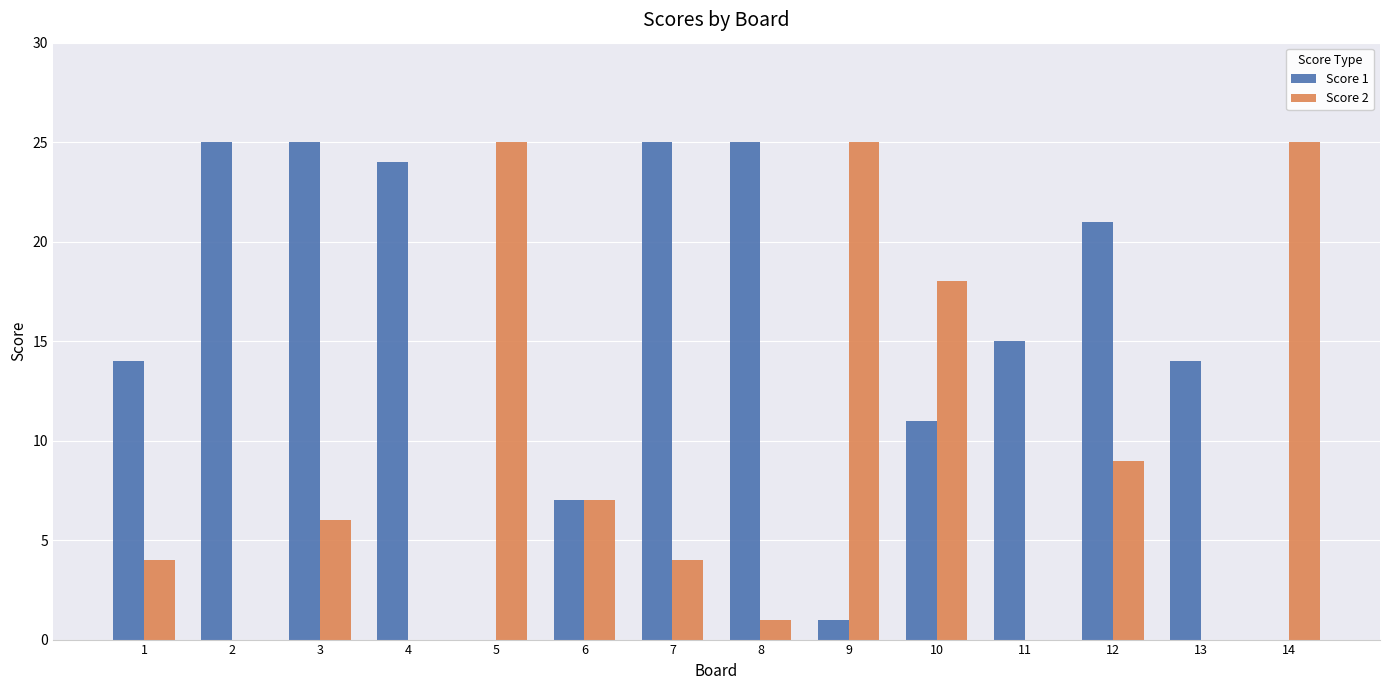

What is the difference between the Score 2 values at 9 and 8?

24